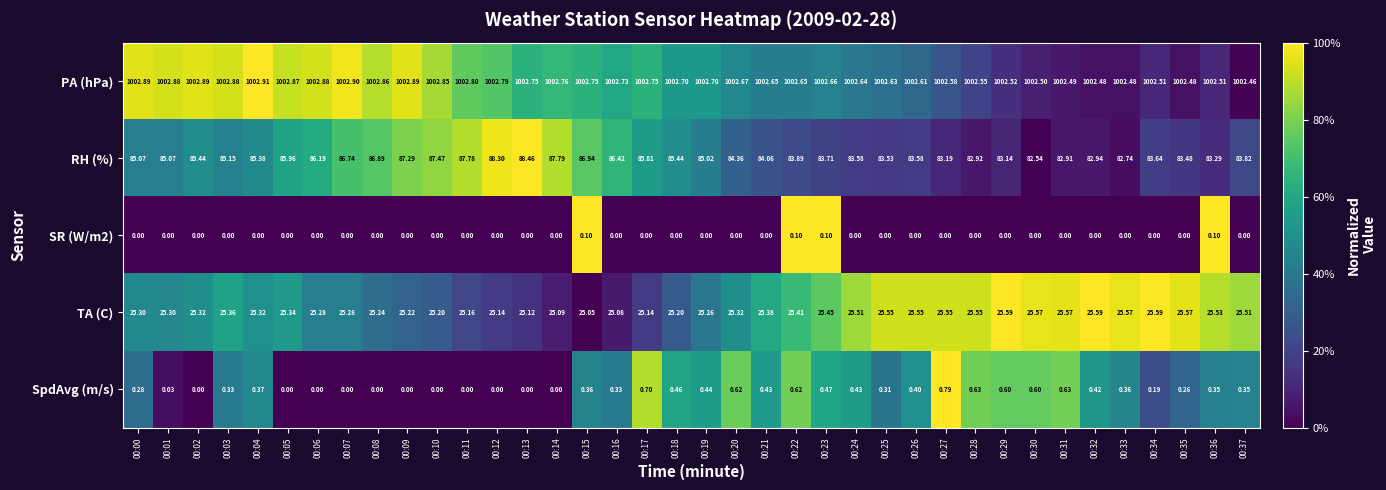

Between 00:14 and 00:20, which series saw the biggest shift?

RH (%)